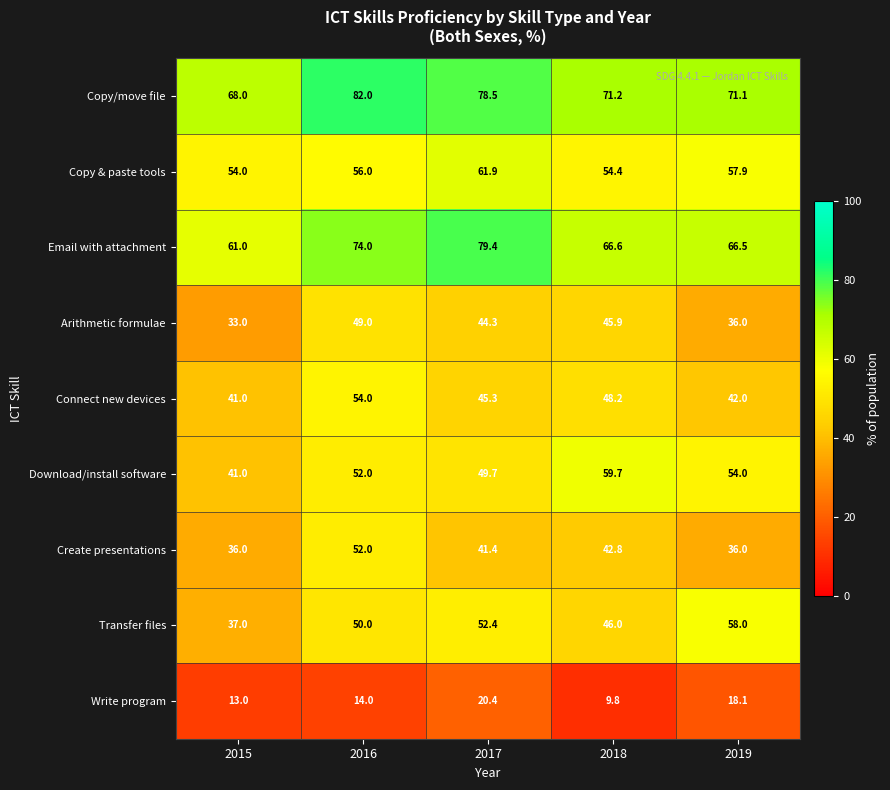

What is the sum of the Copy/move file values at 2015 and 2017?

146.5